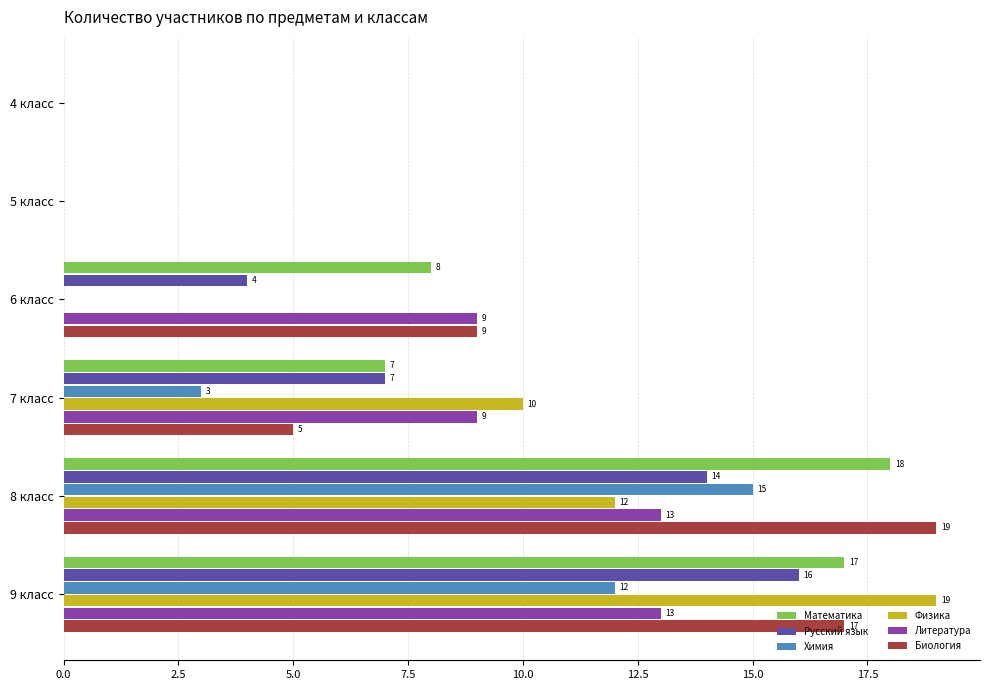

Which series changed the most between 6 класс and 8 класс?

Химия